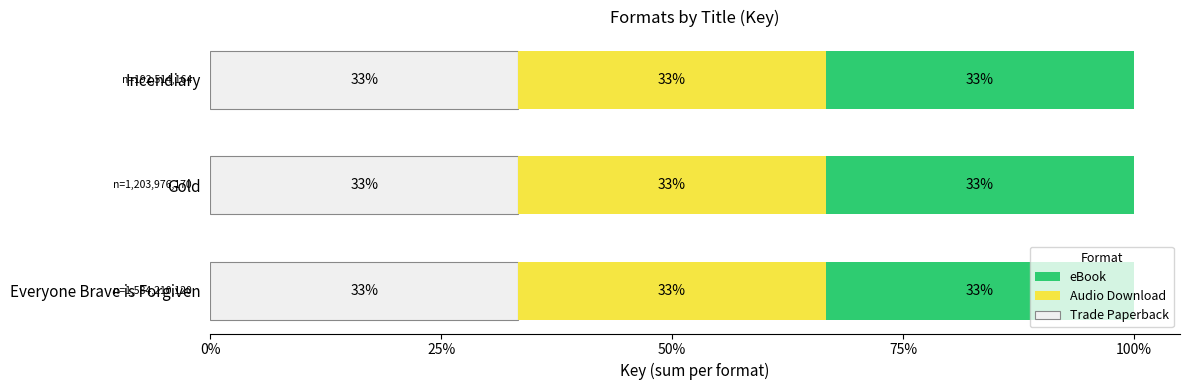

Which series has the largest range (max minus min)?

Trade Paperback